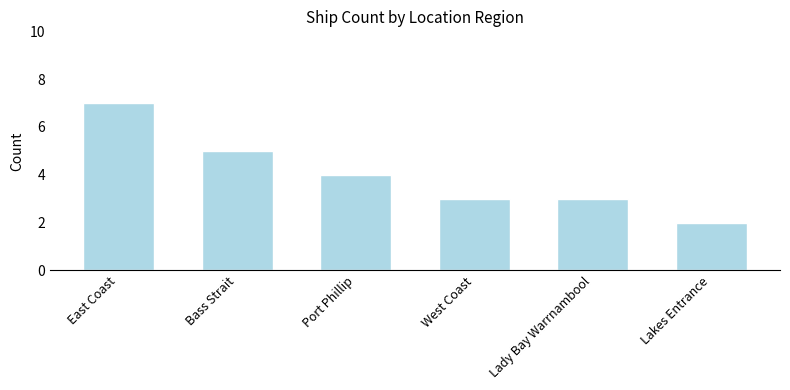

The value at Bass Strait is 5. True or false?

True